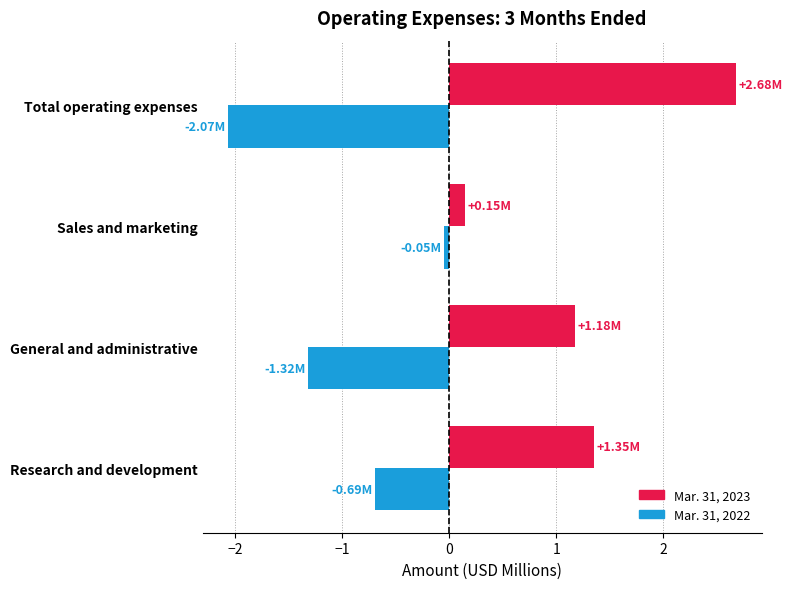

Rank the categories by Mar. 31, 2022 value from lowest to highest.

Total operating expenses, General and administrative, Research and development, Sales and marketing